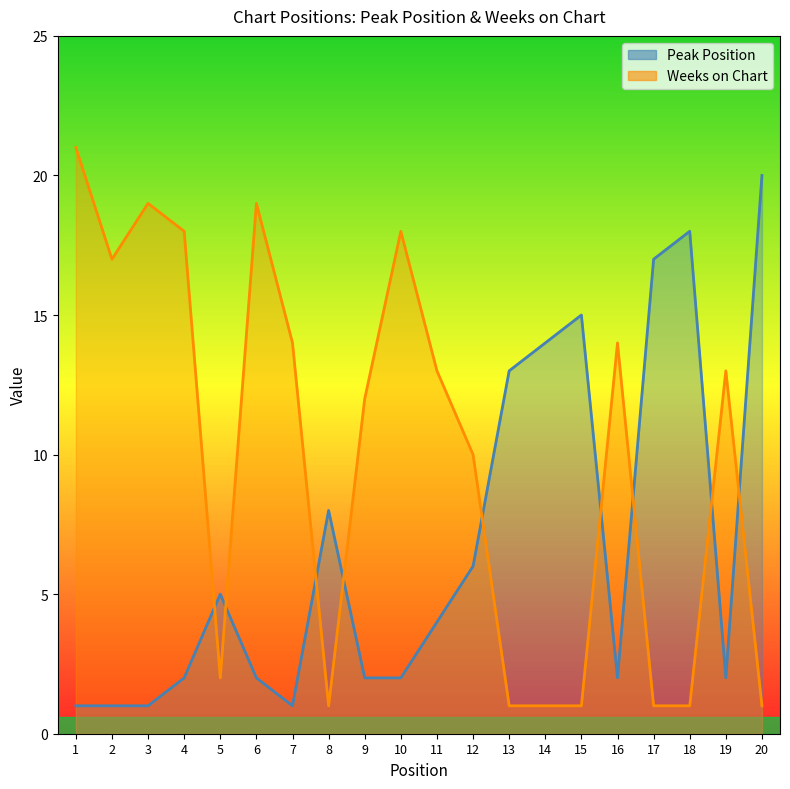

The value of Weeks on Chart at 10 is 5. True or false?

False